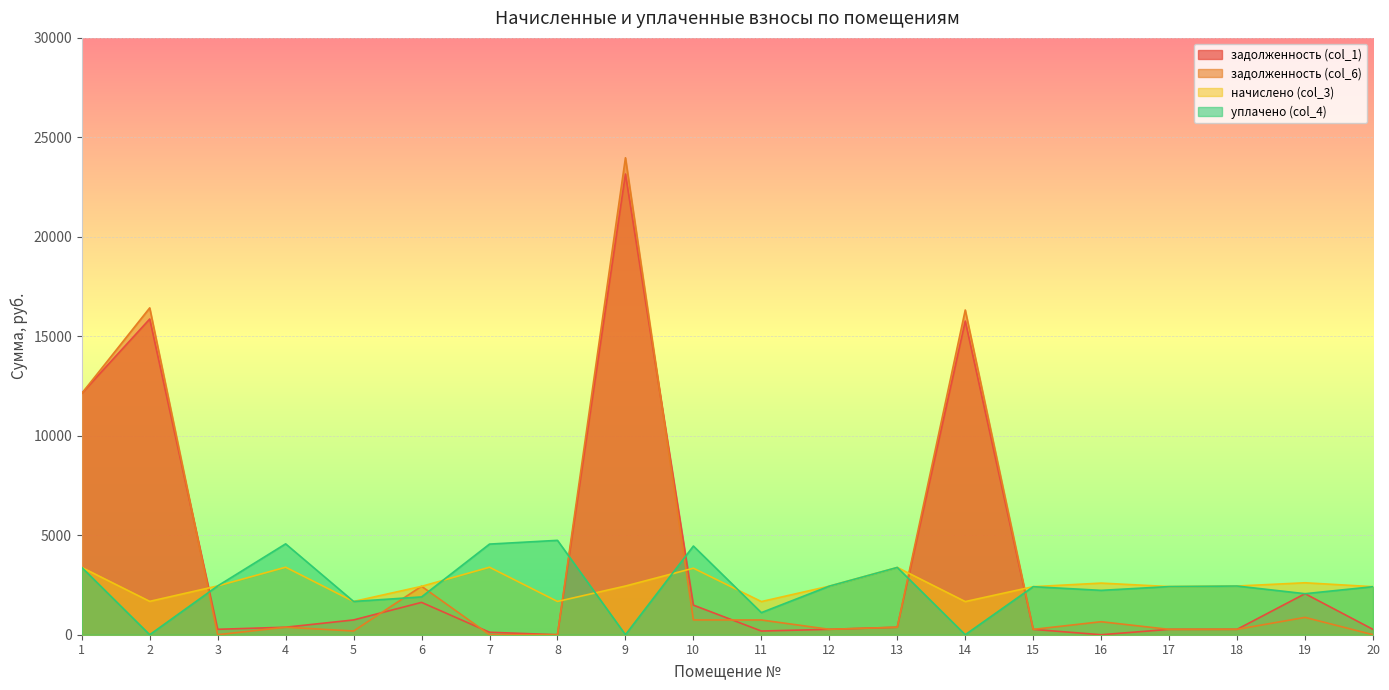

Rank the series at 3 from lowest to highest value.

задолженность (col_6), задолженность (col_1), уплачено (col_4), начислено (col_3)